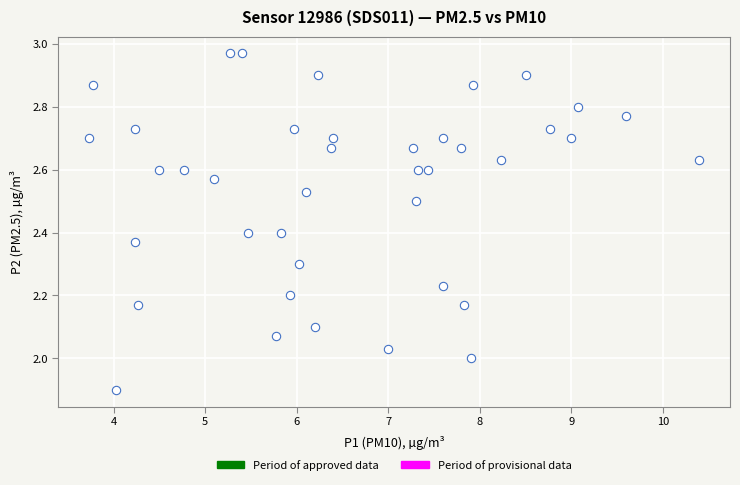

What is the range of Y values (max minus min)?

1.1